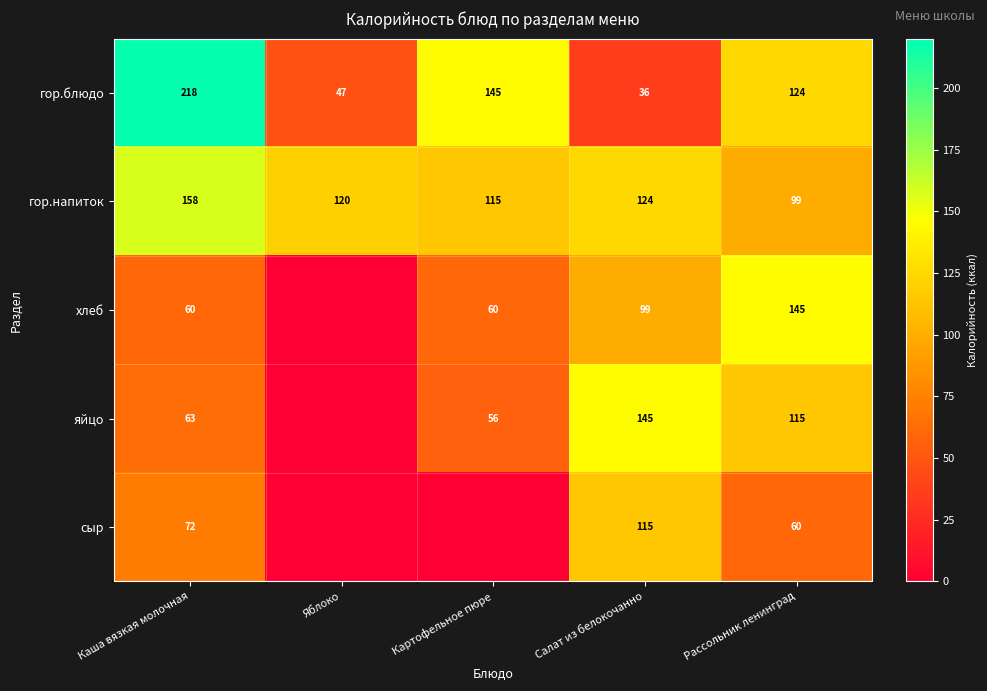

What is the difference between the second highest and minimum values in the гор.блюдо series?

109